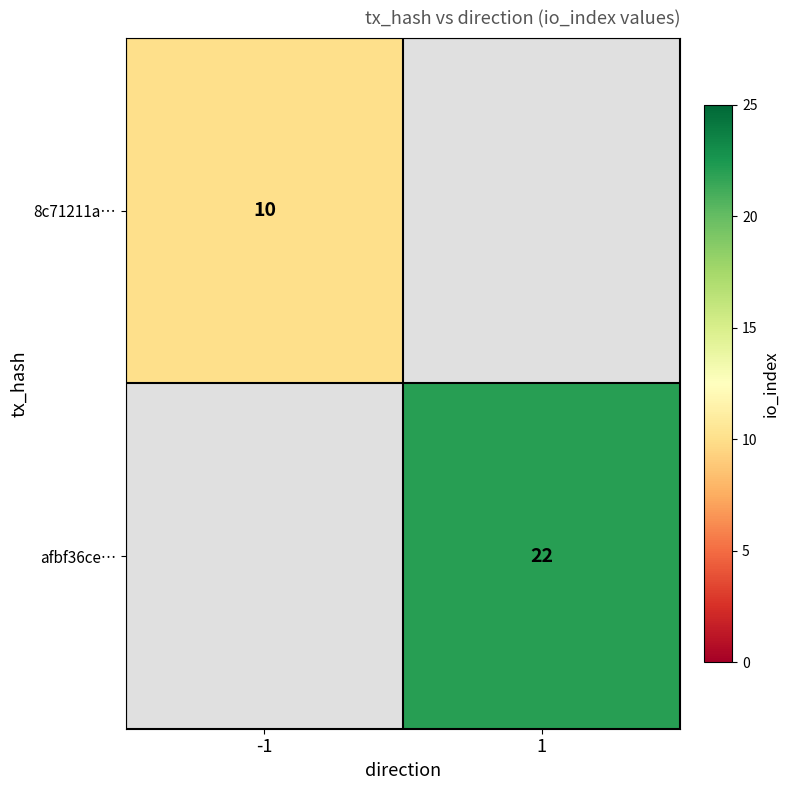

Which label corresponds to the largest value in the chart?

1